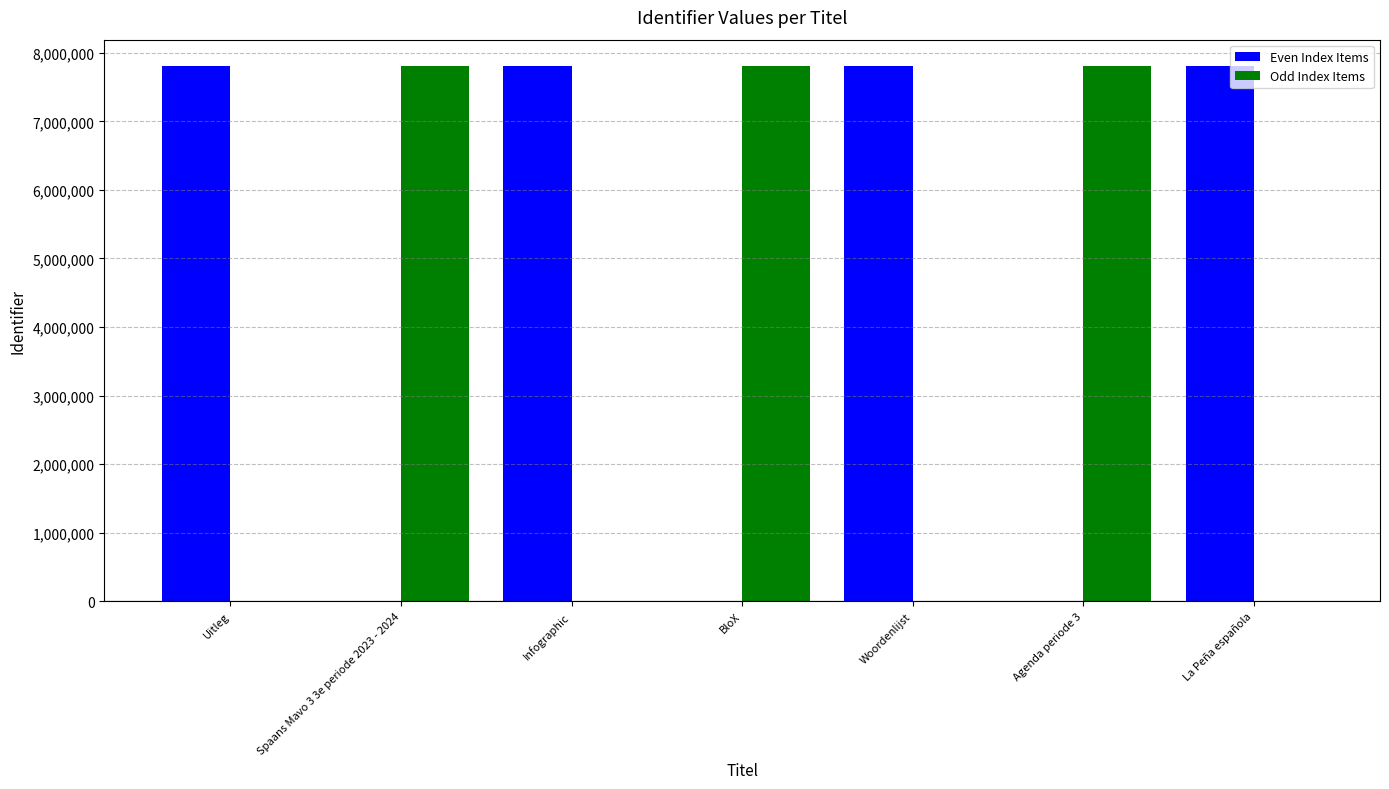

What is the sum of all Even Index Items values?

31203207